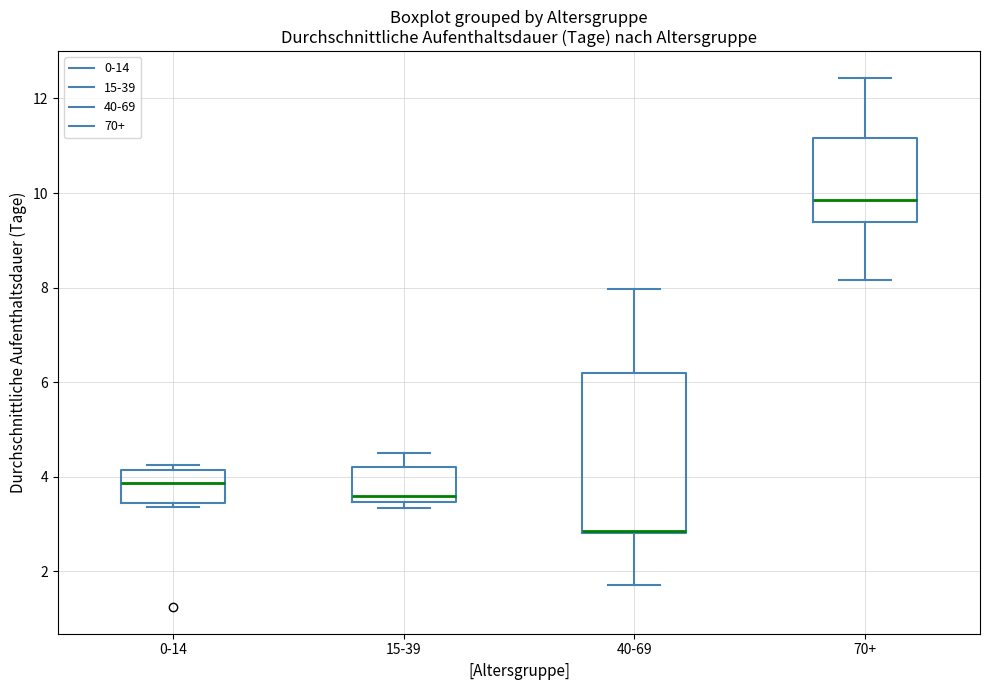

Which box has the lowest median line?

40-69